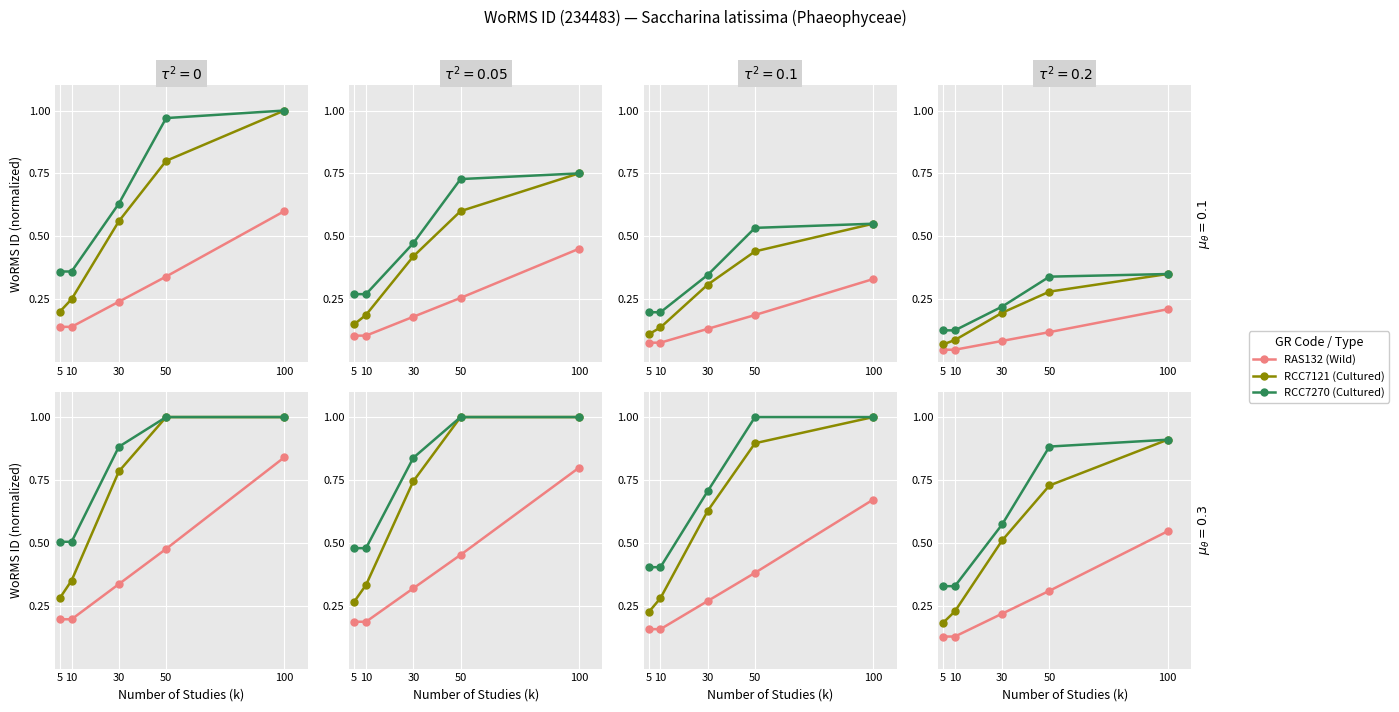

What is the spread (max minus min) of values at 30?

0.4